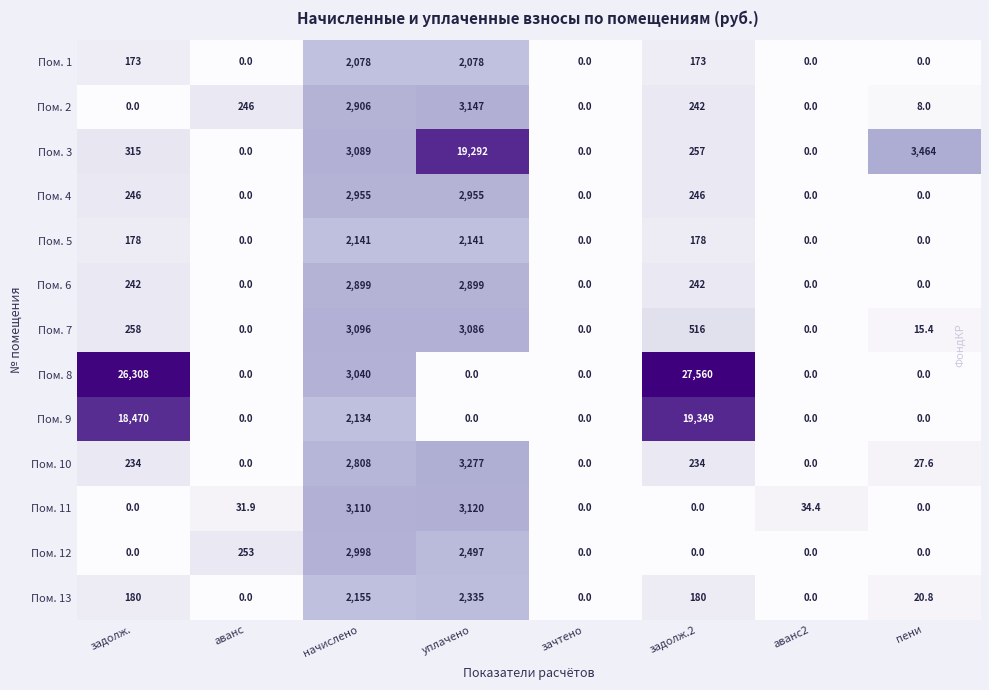

What is the total value across all series at задолж.?

46604.0